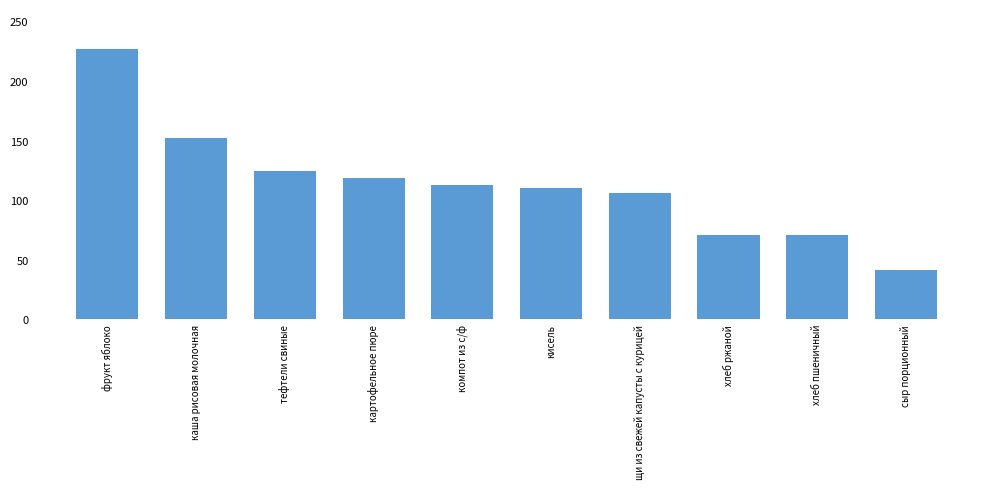

What is the ratio of the value at тефтели свиные to the value at фрукт яблоко?

0.5